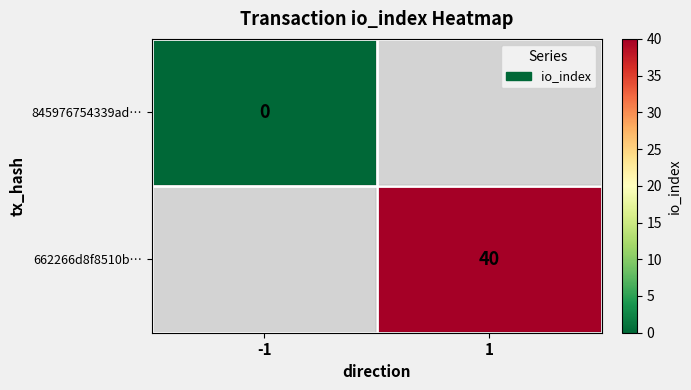

True or false: 662266d8f8510b… has a value of 40 at 1.

True